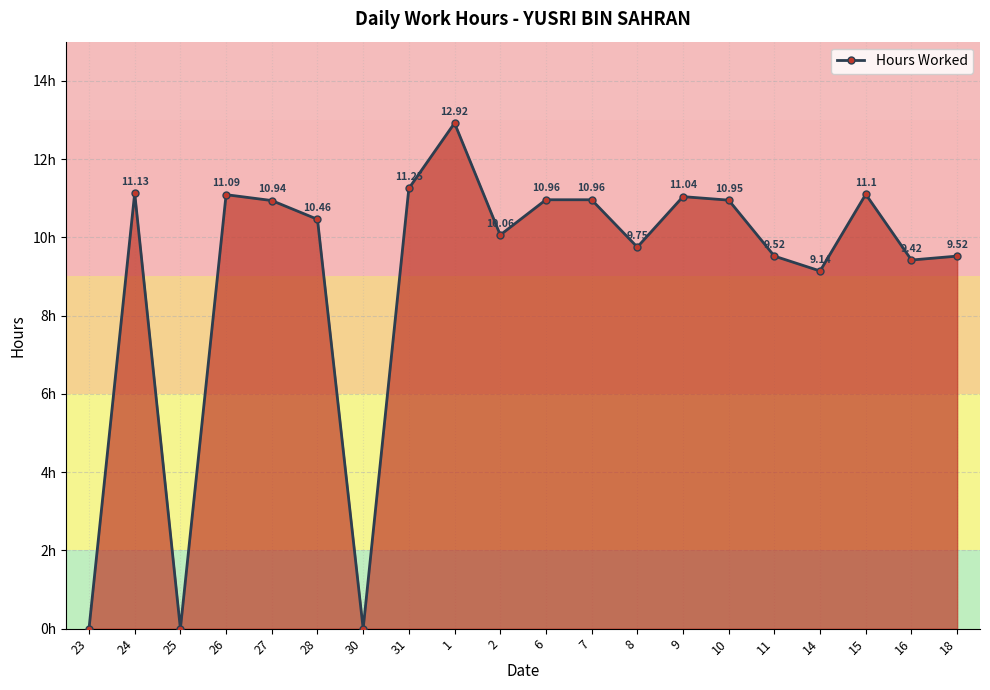

Does the chart have visible grid lines?

Yes